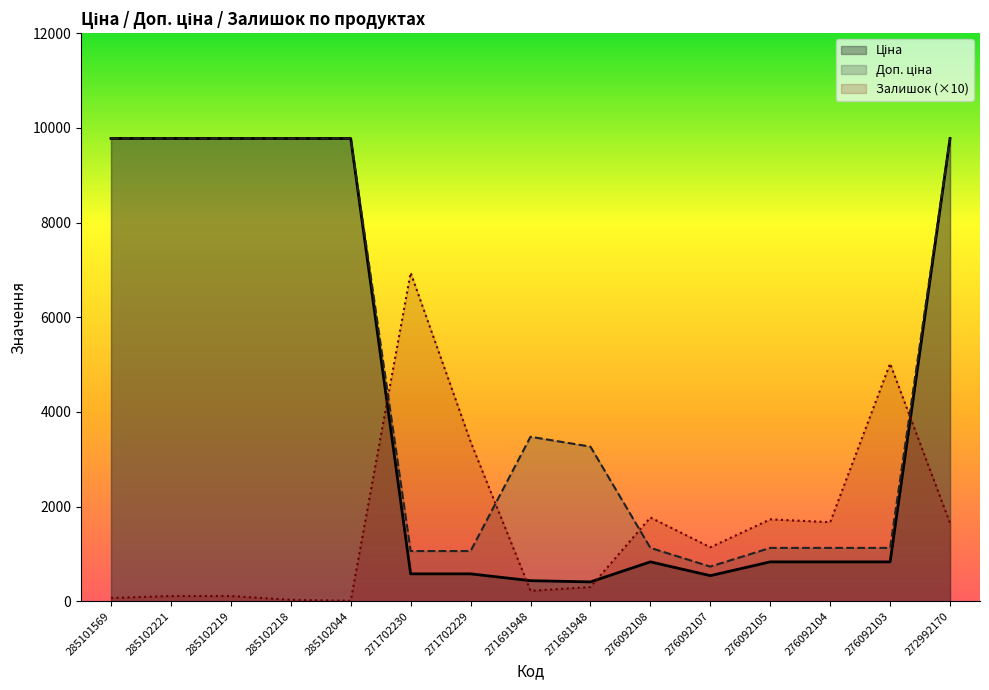

At which category does Залишок reach its first local valley?

285102044